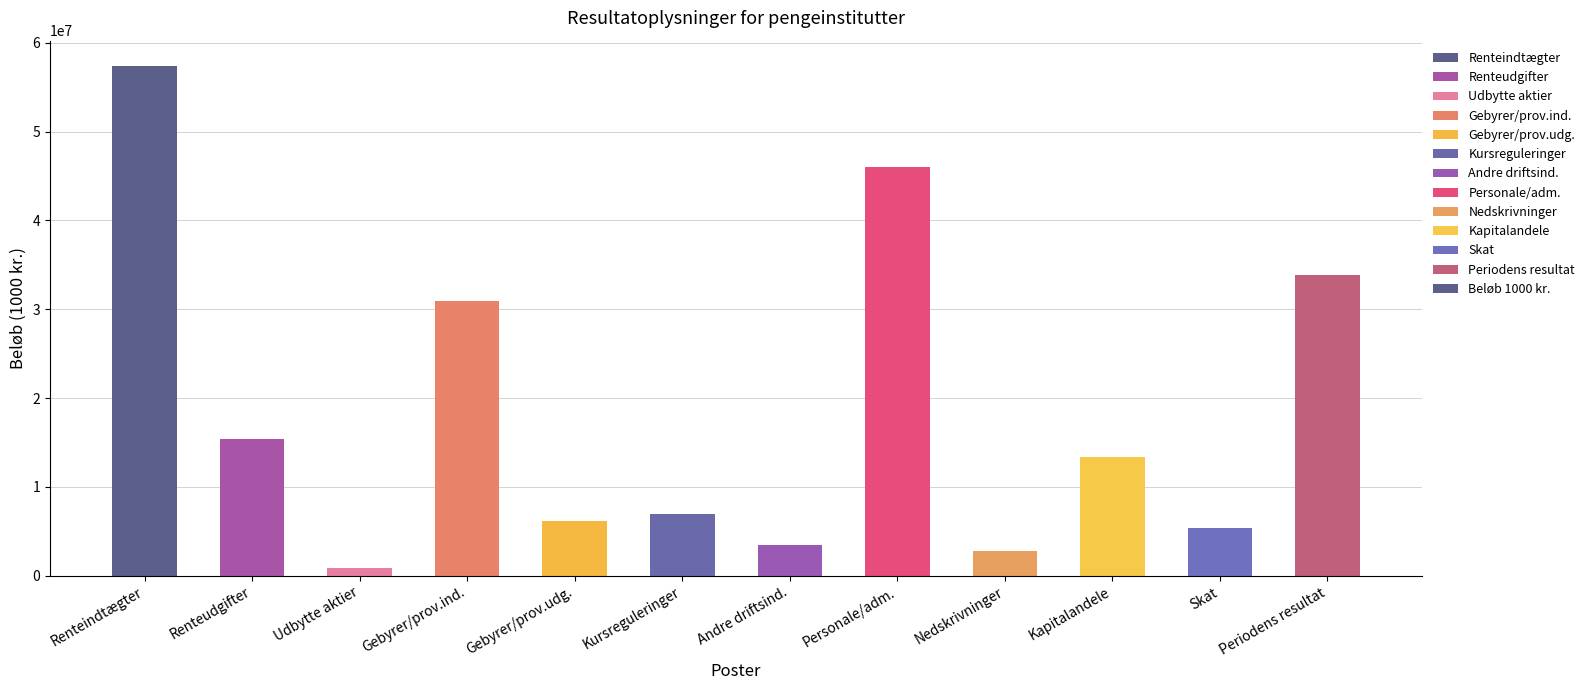

What is the maximum value shown in the chart?

57355410